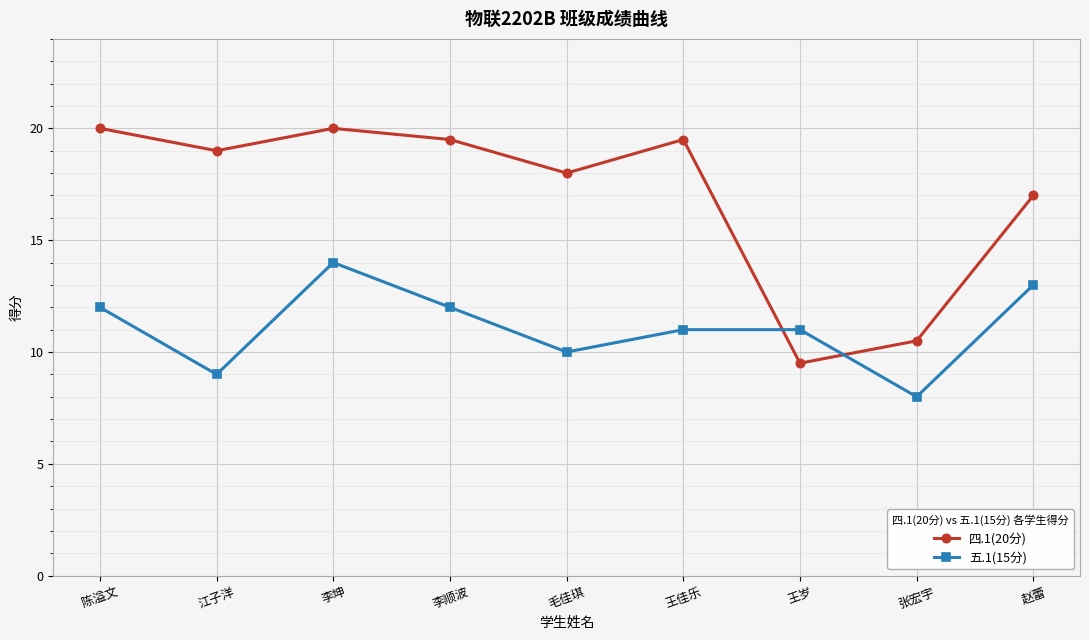

How many categories are shown in the chart?

9